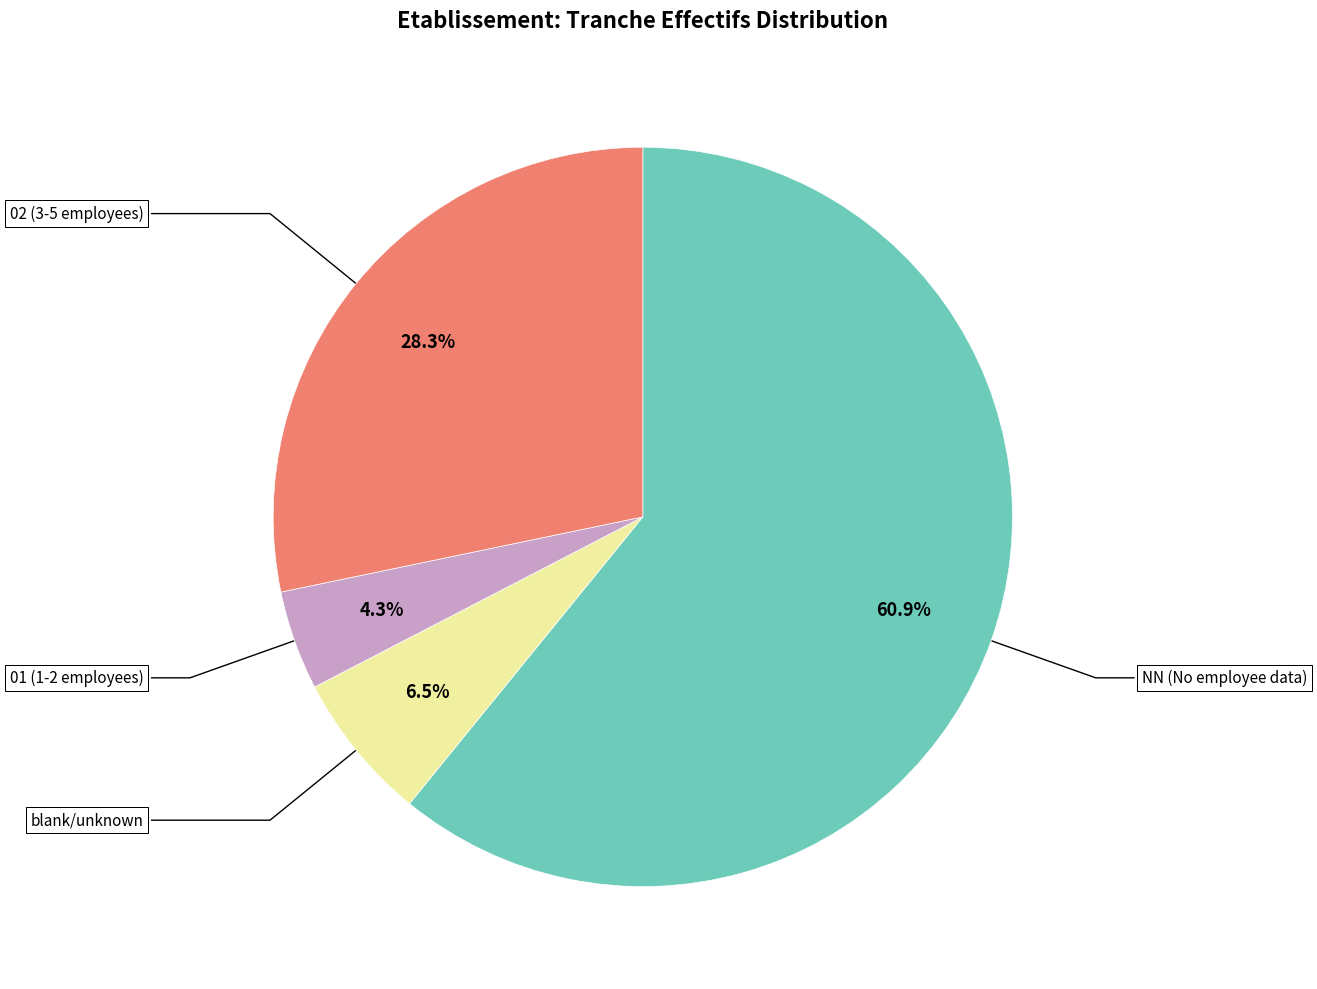

Does any single category account for the majority?

Yes